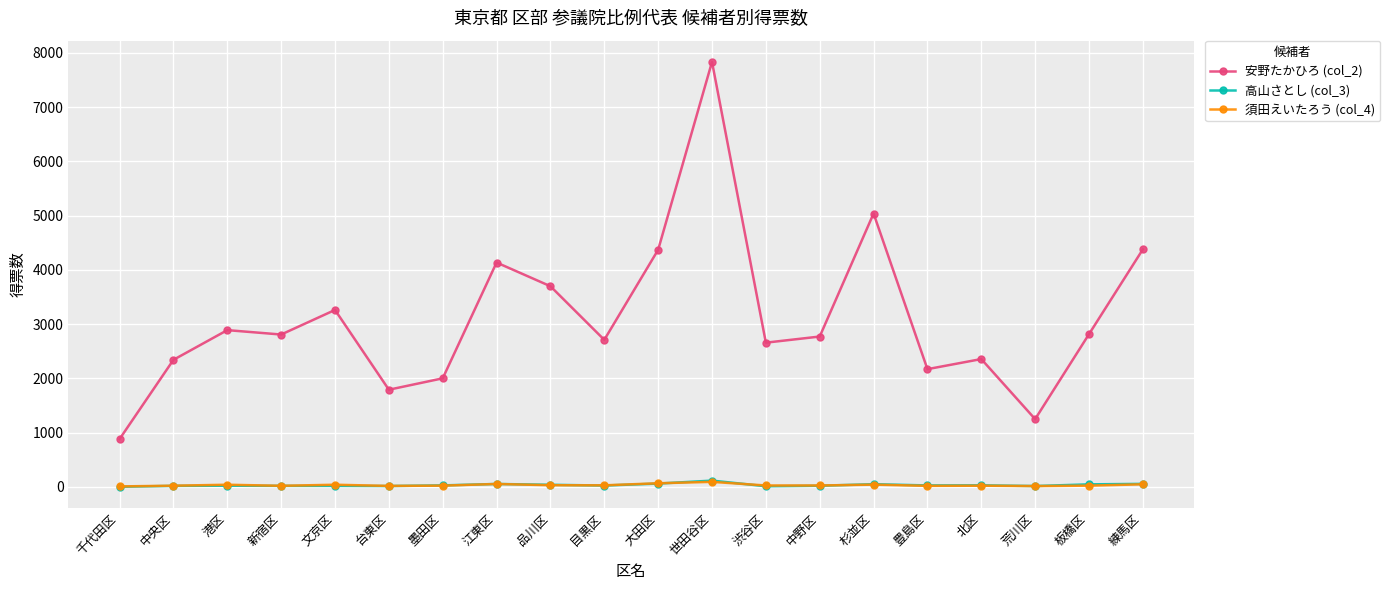

True or false: 安野たかひろ (col_2) has more than 0 interior local peaks.

True